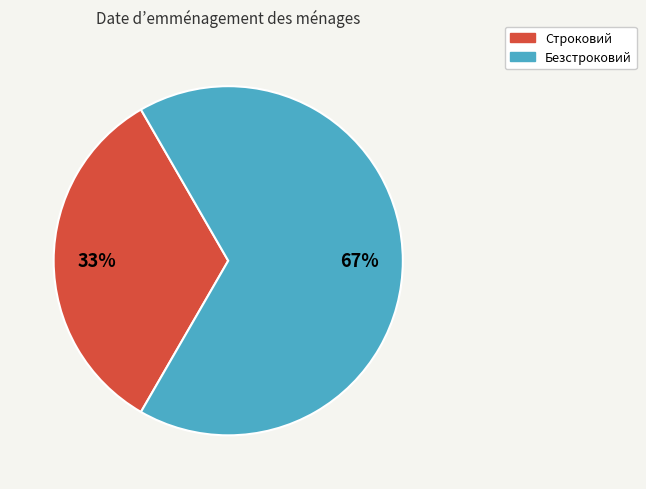

To the nearest percent, what percentage of the pie is Безстроковий?

67%